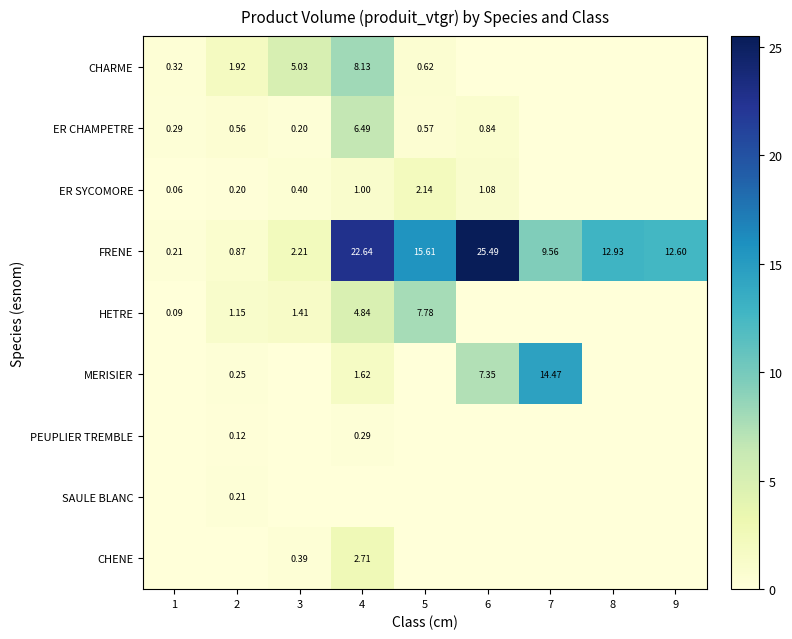

Between 1 and 4, which series saw the biggest shift?

FRENE